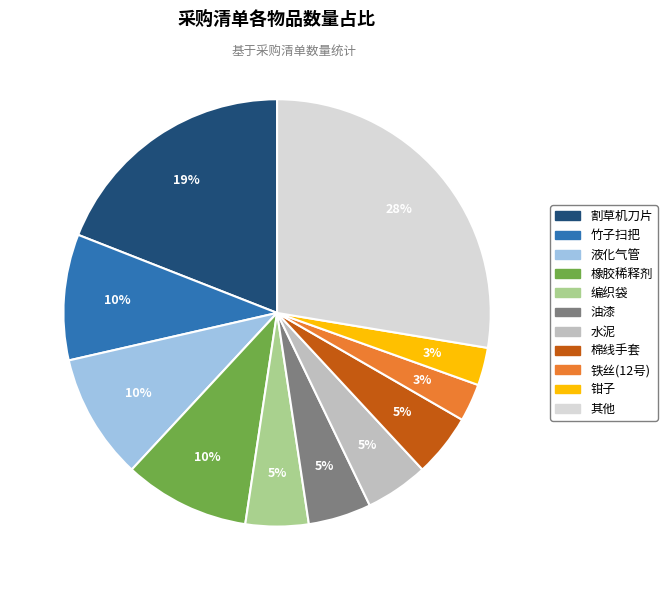

Is there any slice that represents more than half of the pie?

No